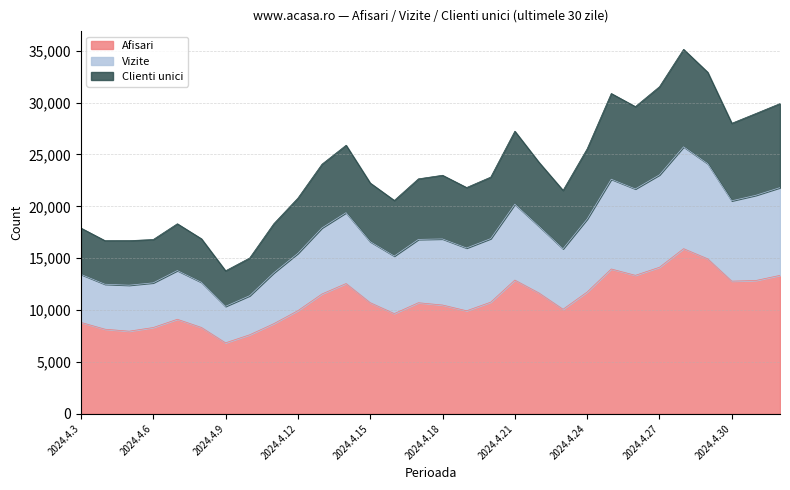

What is the maximum value for Afisari?

15916